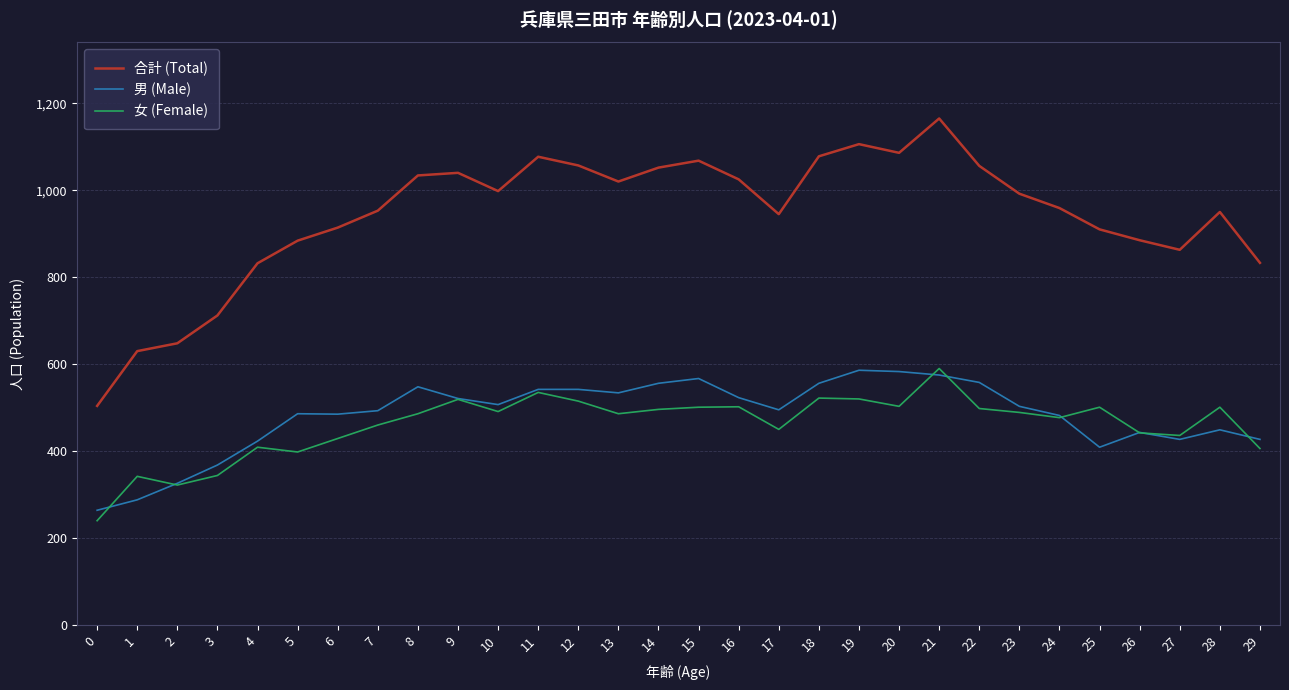

Which series changed the most between 11 and 28?

合計 (Total)